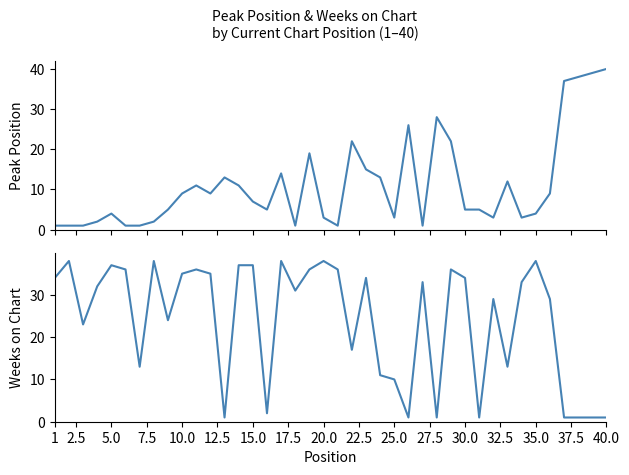

What are all the series names shown in the legend?

Peak Position, Weeks on Chart